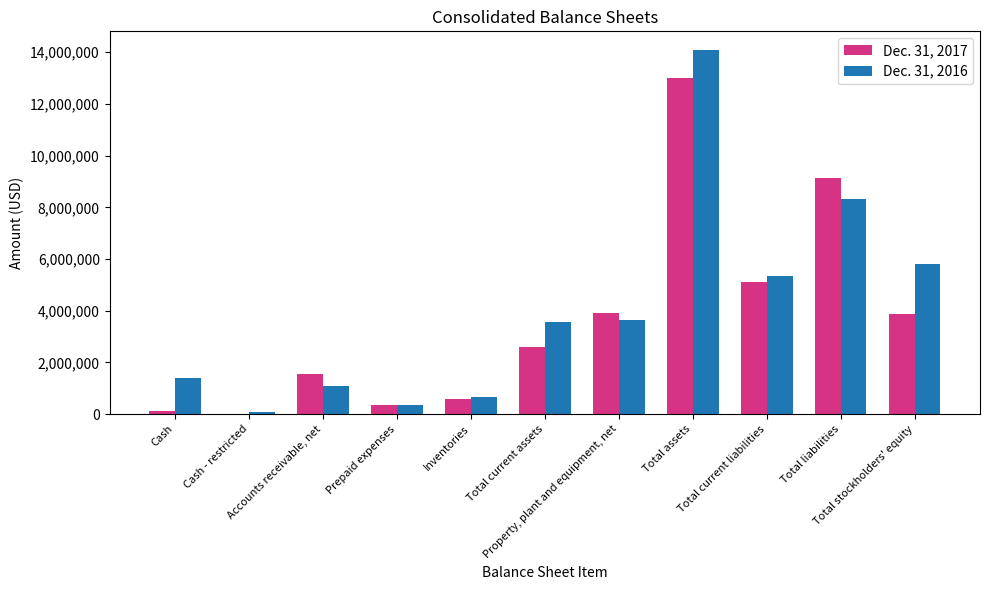

At which category is the sum across all series the highest?

Total assets